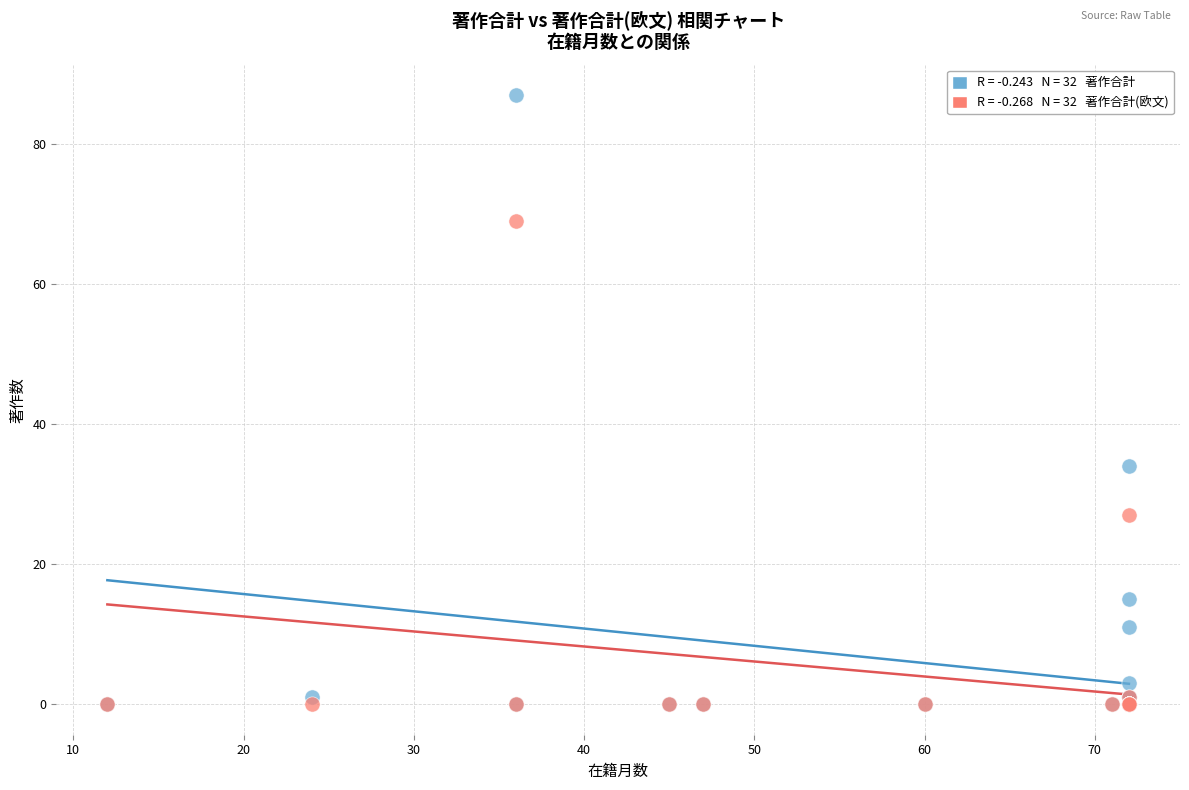

Across all series, what Y value is closest to 43?

34